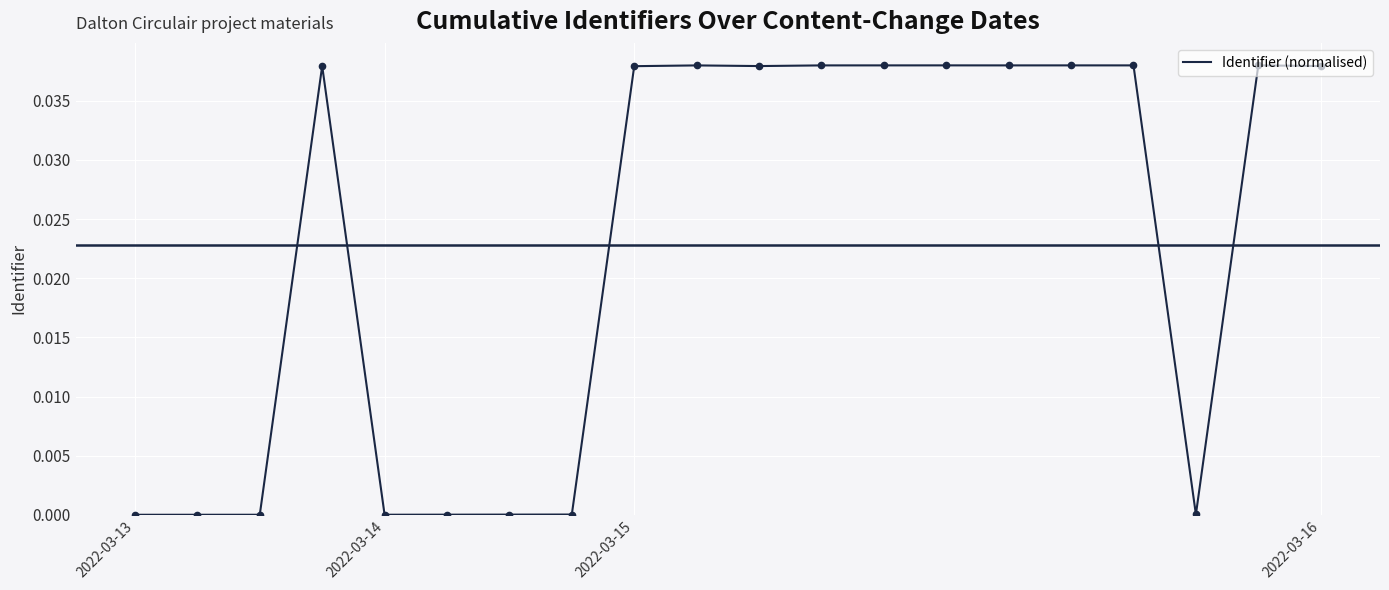

Does the chart display data point markers on the line(s)?

No